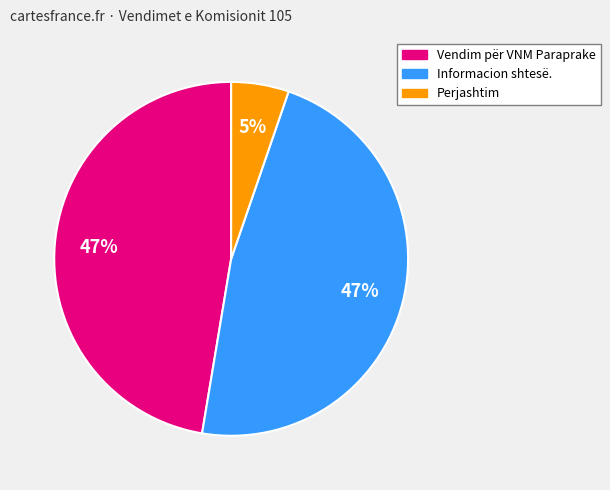

Is there a majority slice in this chart?

No